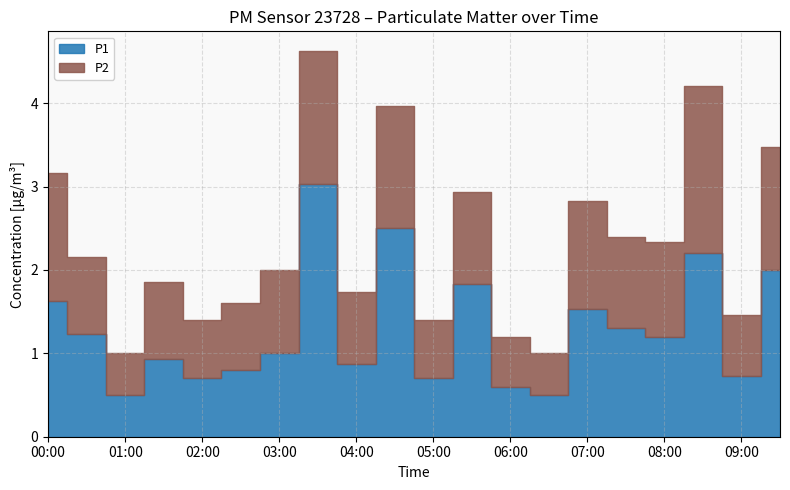

Reading left to right, list all the values displayed in this chart.

P1: 1.6	1.2	0.5	0.9	0.7	0.8	1.0	3.0	0.9	2.5	0.7	1.8	0.6	0.5	1.5	1.3	1.2	2.2	0.7	2.0
P2: 1.5	0.9	0.5	0.9	0.7	0.8	1.0	1.6	0.9	1.5	0.7	1.1	0.6	0.5	1.3	1.1	1.1	2.0	0.7	1.5